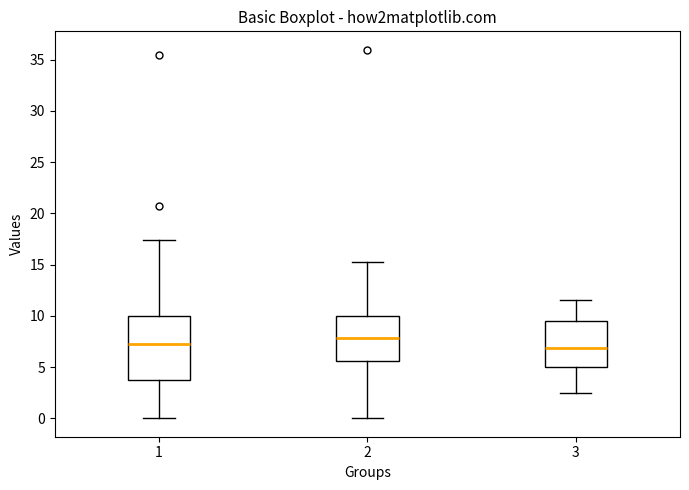

Where is the upper edge of the box at x = 2 on the y-axis? The values are not printed on the chart, so give them approximately, as read against the axis.

10.0